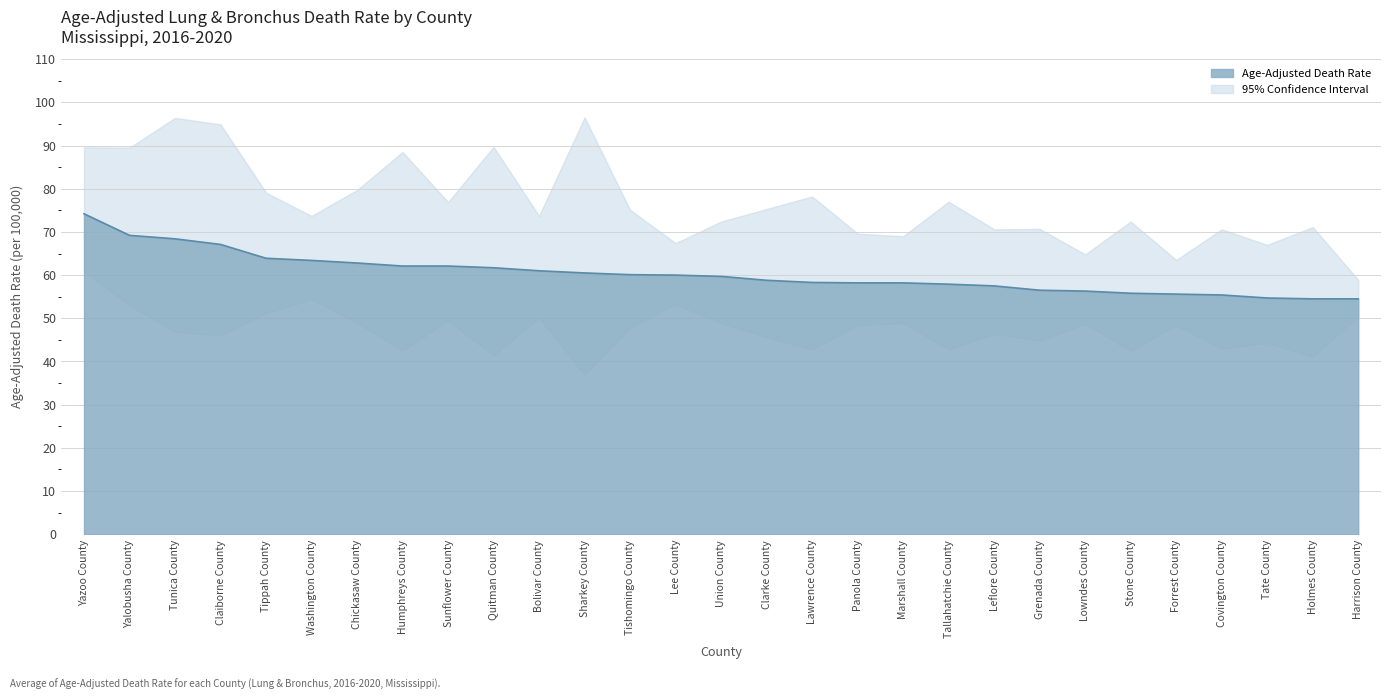

What is the label of the 25th point from the right?

Tippah County